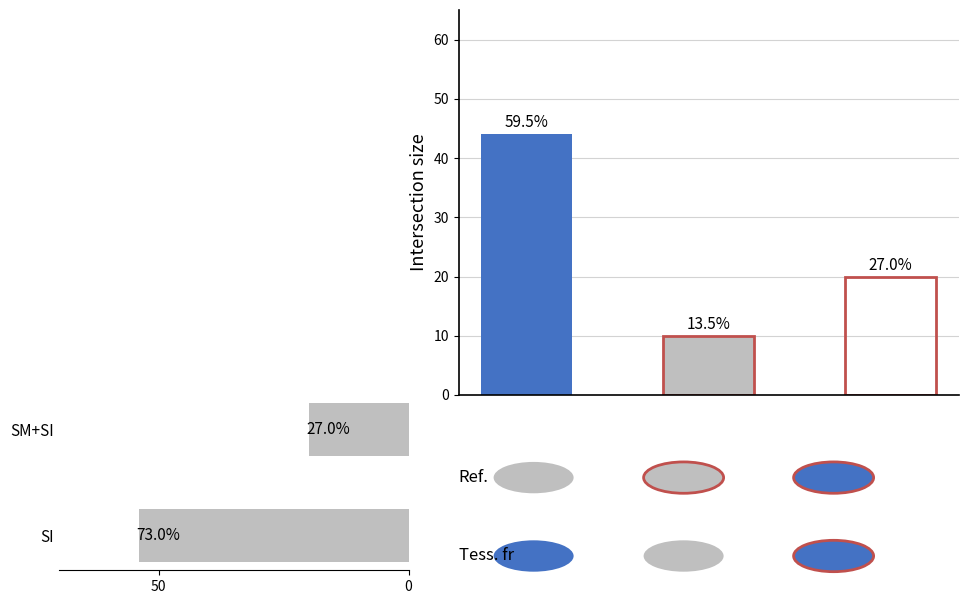

What is the change in value from SI to SM+SI?

-34